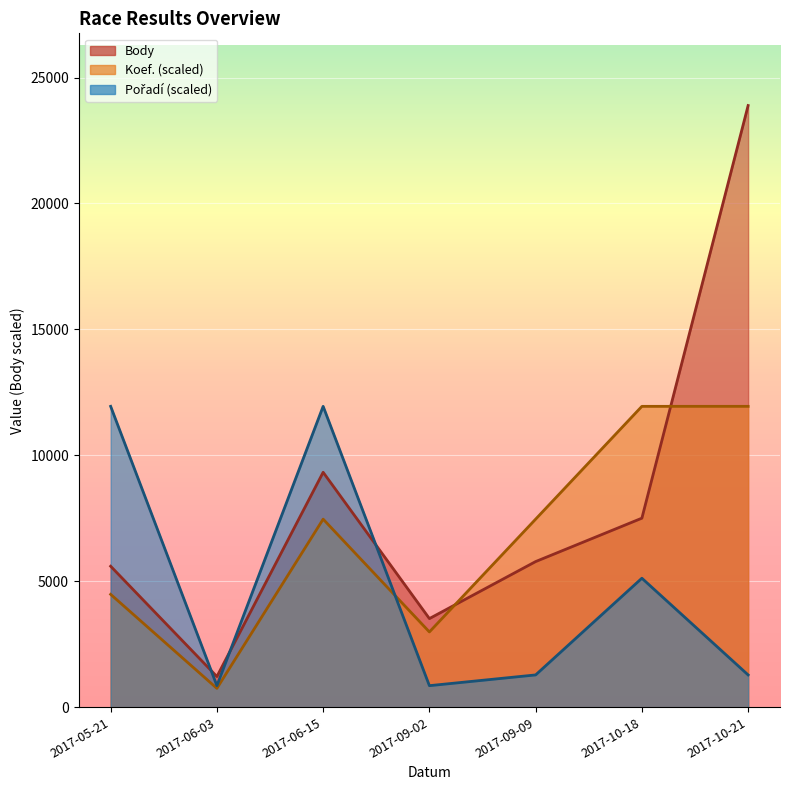

How many interior local valleys does the Pořadí series have?

2